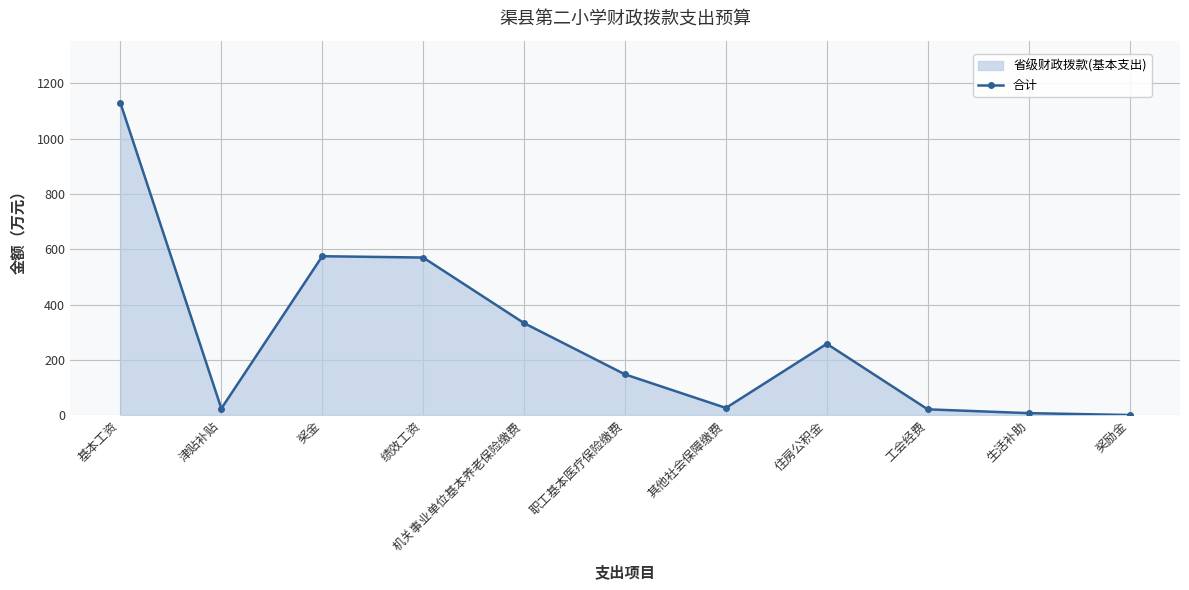

How many interior local peaks (higher than both neighbors) does the data have?

2